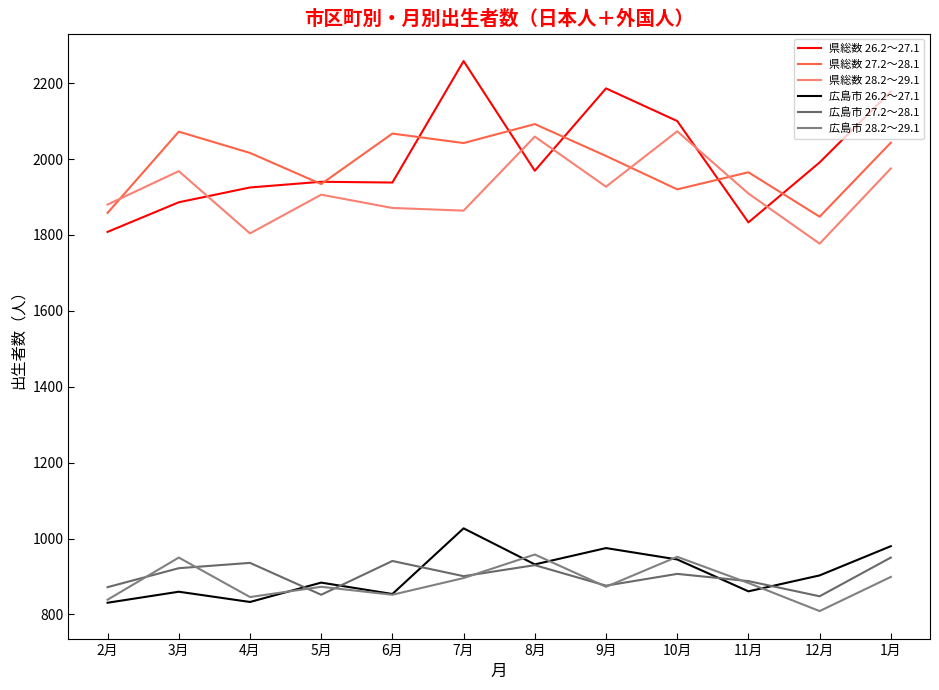

What are all the series names shown in the legend?

県総数 26.2～27.1, 県総数 27.2～28.1, 県総数 28.2～29.1, 広島市 26.2～27.1, 広島市 27.2～28.1, 広島市 28.2～29.1